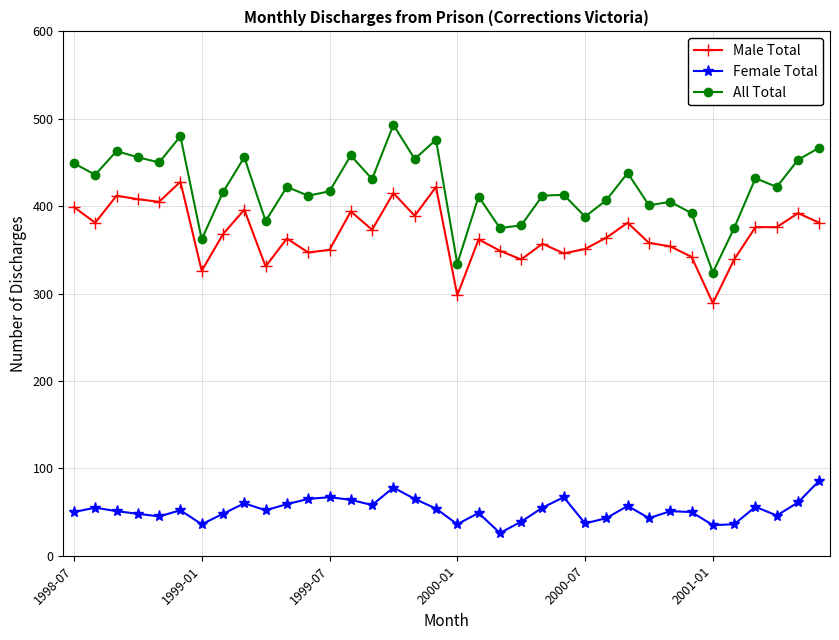

At how many categories does at least one series exceed 280?

36